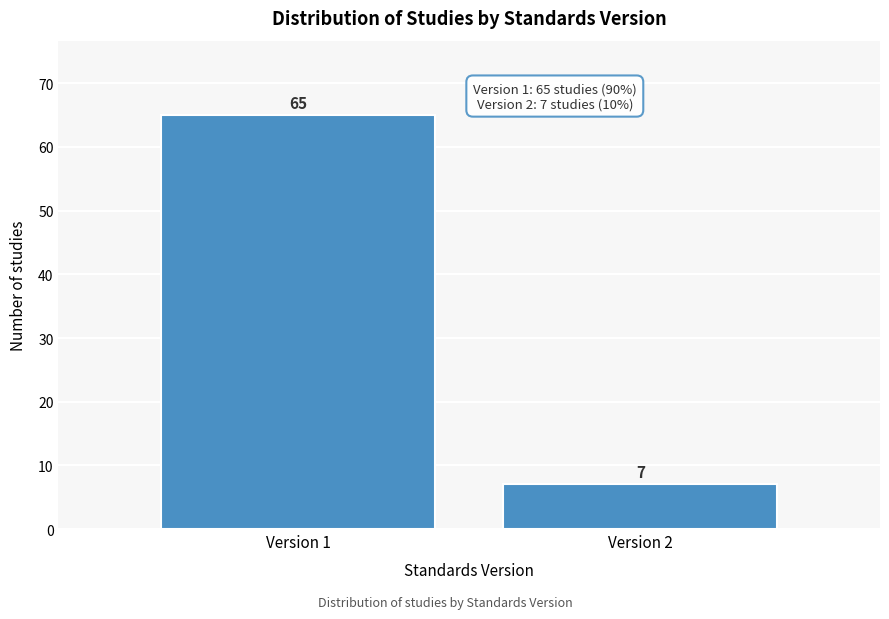

Reading left to right, extract all data points from this chart.

65	7